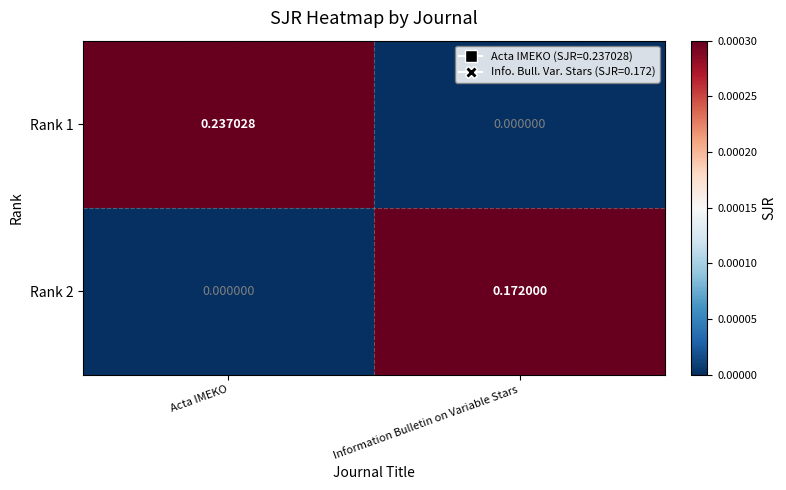

List the series in order of their overall mean, lowest first.

Rank 2, Rank 1